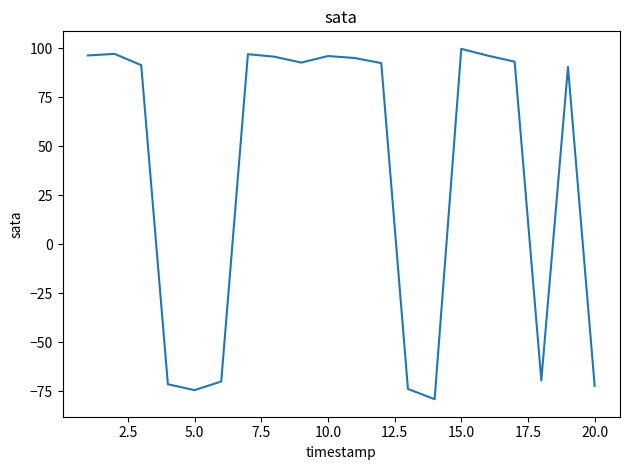

What is the difference between the maximum and second lowest values?

174.1